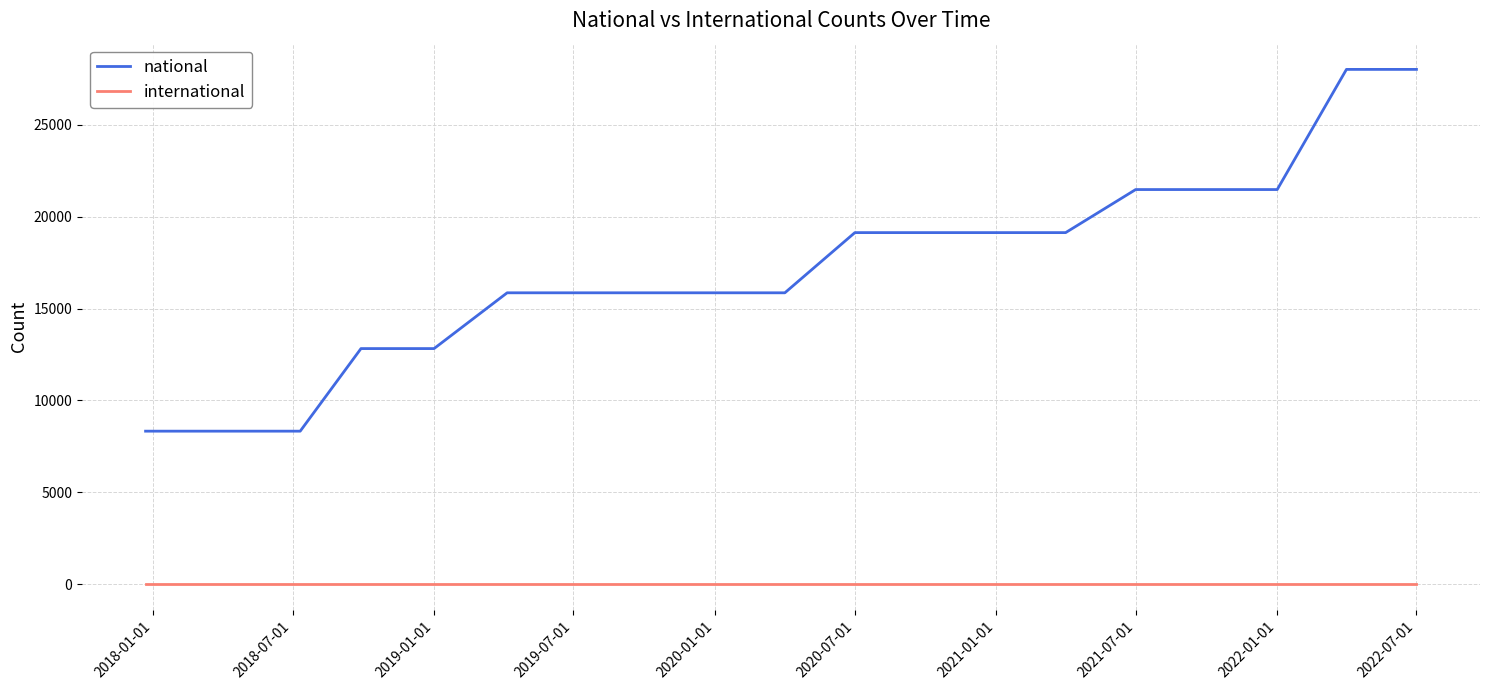

Which series has the largest total across all categories?

national